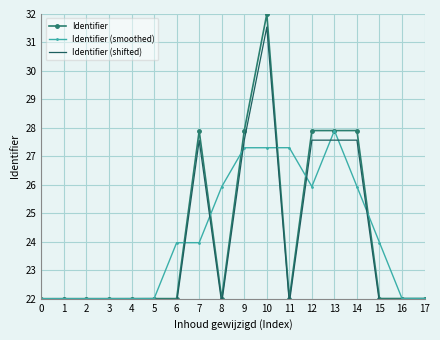

What is the value of the Identifier point at the 15th from the left?

27.9